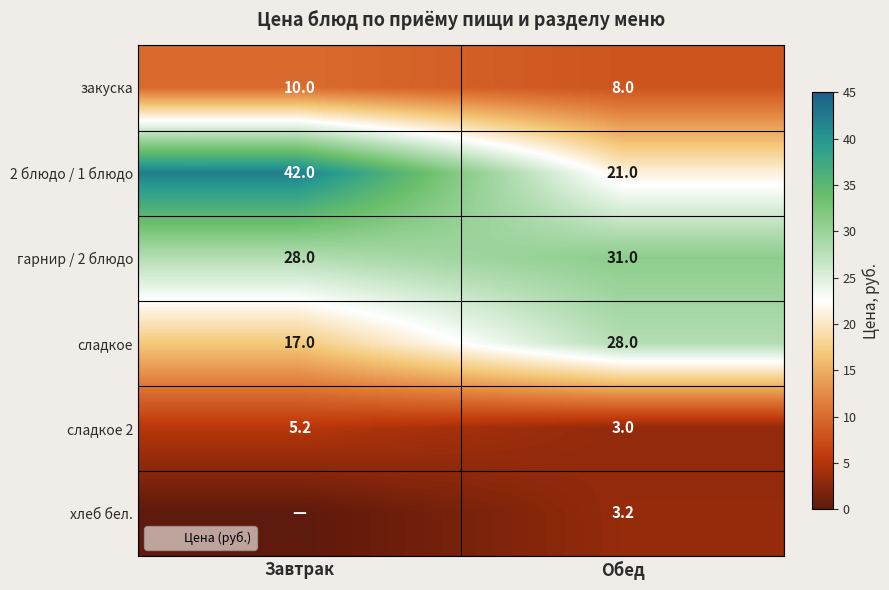

At which label does сладкое 2 reach its peak?

Завтрак